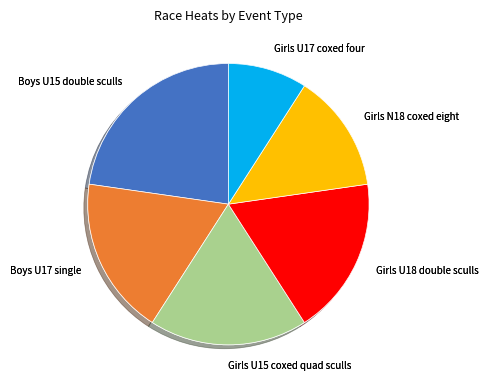

Count the number of slices in the pie.

12